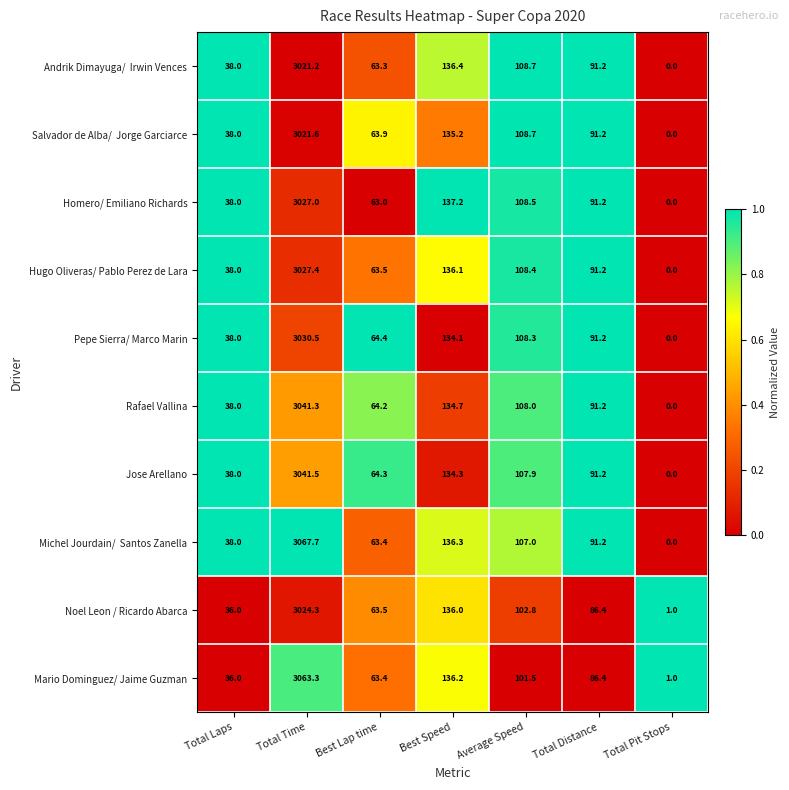

Is the value of Rafael Vallina at Best Lap time greater than the value of Jose Arellano at Total Time?

No